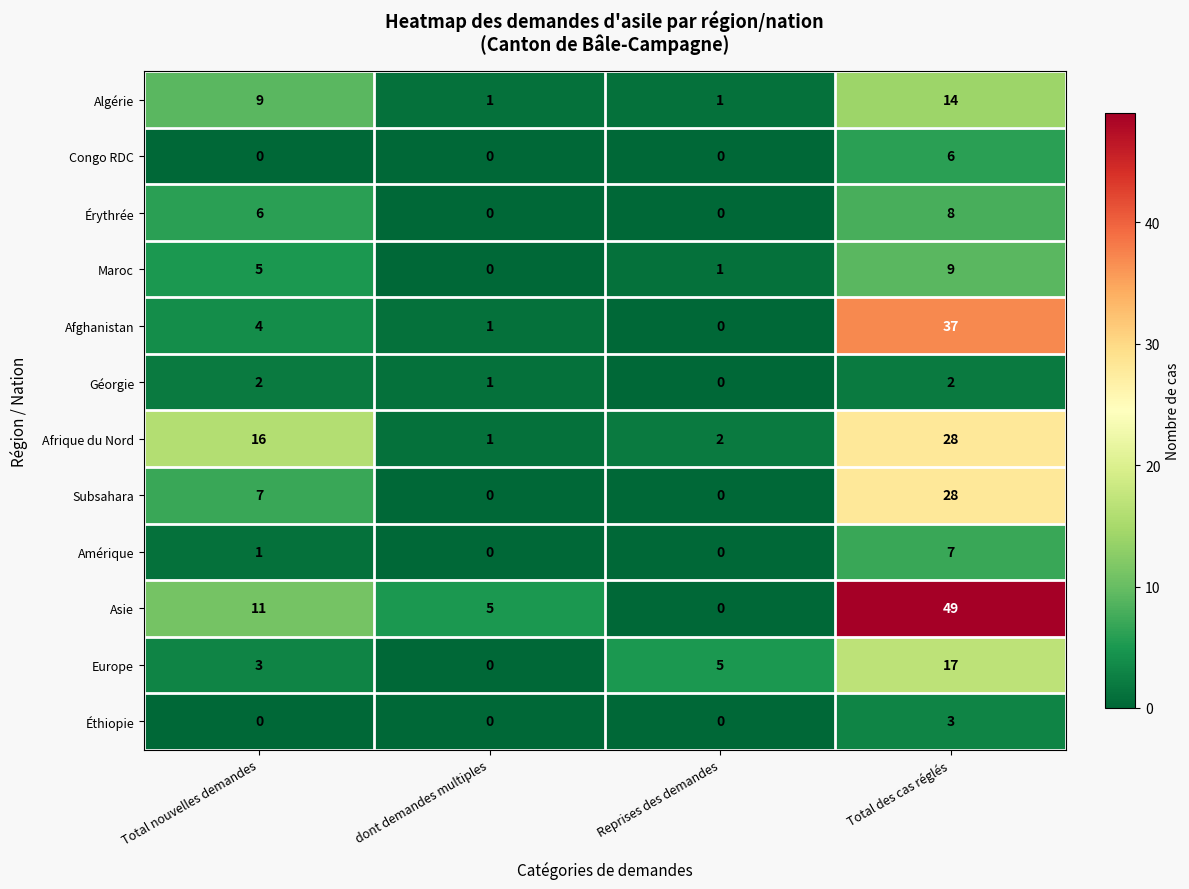

List the labels in order of Afrique du Nord value, largest first.

Total des cas réglés, Total nouvelles demandes, Reprises des demandes, dont demandes multiples